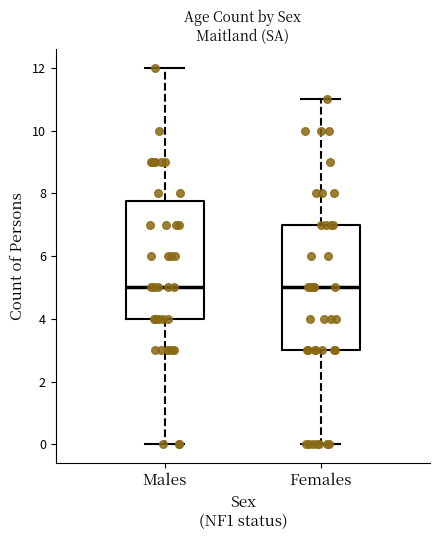

Reading left to right, transcribe this box plot: for each box, give where its median line is, the range the box spans, and where its two whiskers end, as read against the y-axis. The values are not printed on the chart, so give them approximately, as read against the axis.

Males: median 5.0, box 4.0 to 7.8, whiskers 0.0 to 12.0
Females: median 5.0, box 3.0 to 7.0, whiskers 0.0 to 11.0